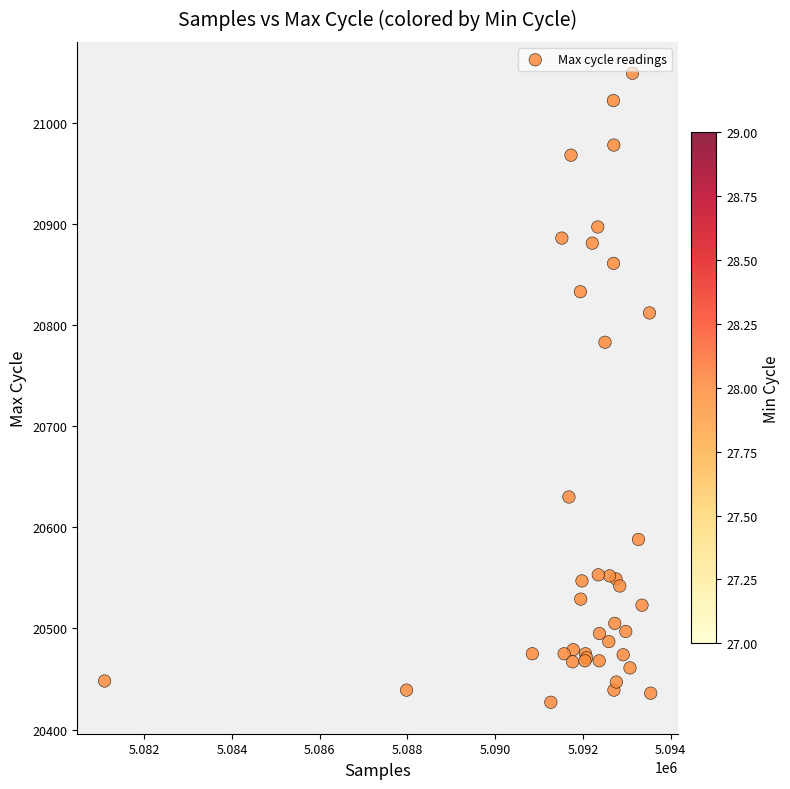

What Y value in the scatter plot is closest to 20738?

20783